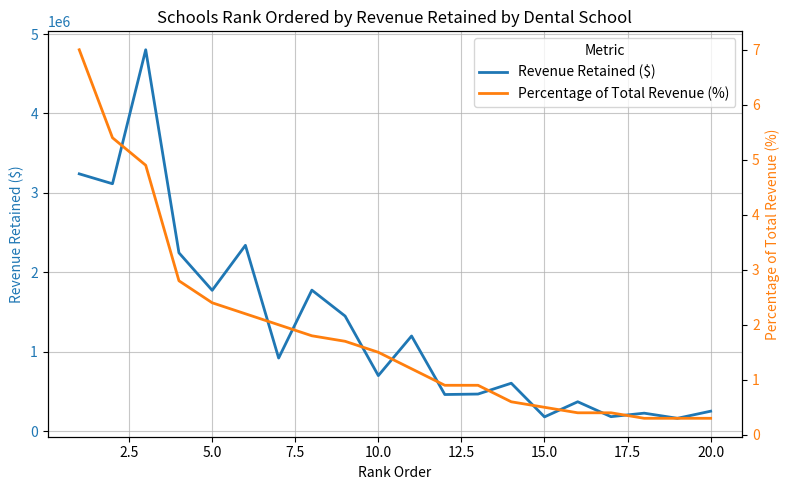

Reading right to left, extract all data points from this chart.

Revenue Retained ($): 251932.0	162543.0	227088.0	183100.0	370762.0	180208.0	604154.0	467800.0	461870.0	1198701.0	700000.0	1449666.0	1776106.0	920862.0	2340414.0	1773722.0	2245885.0	4802442.0	3115515.0	3240208.0
Percentage of Total Revenue (%): 0.3	0.3	0.3	0.4	0.4	0.5	0.6	0.9	0.9	1.2	1.5	1.7	1.8	2.0	2.2	2.4	2.8	4.9	5.4	7.0